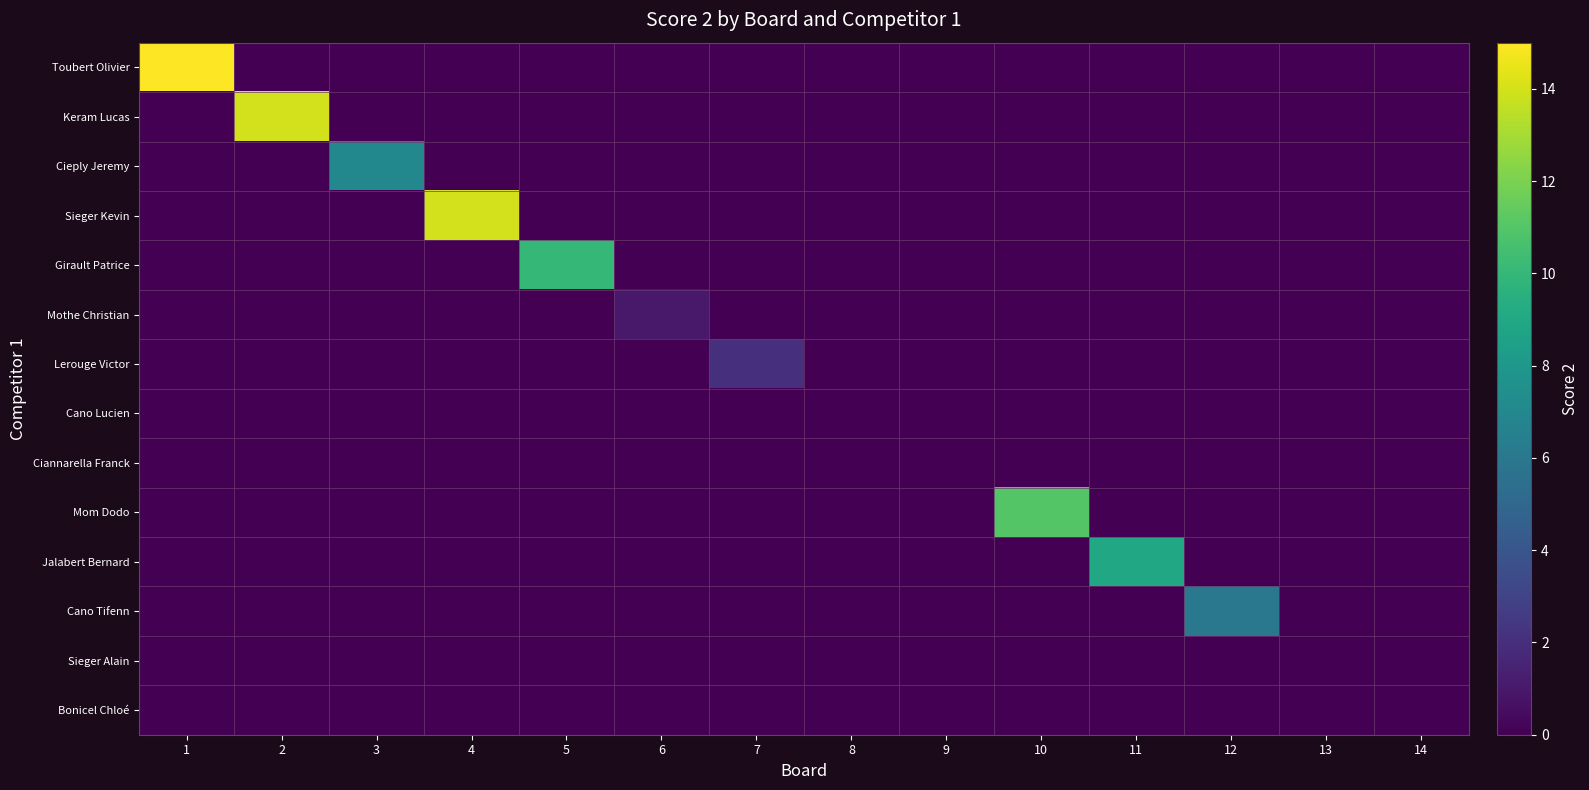

Which series has the largest total across all categories?

Toubert Olivier